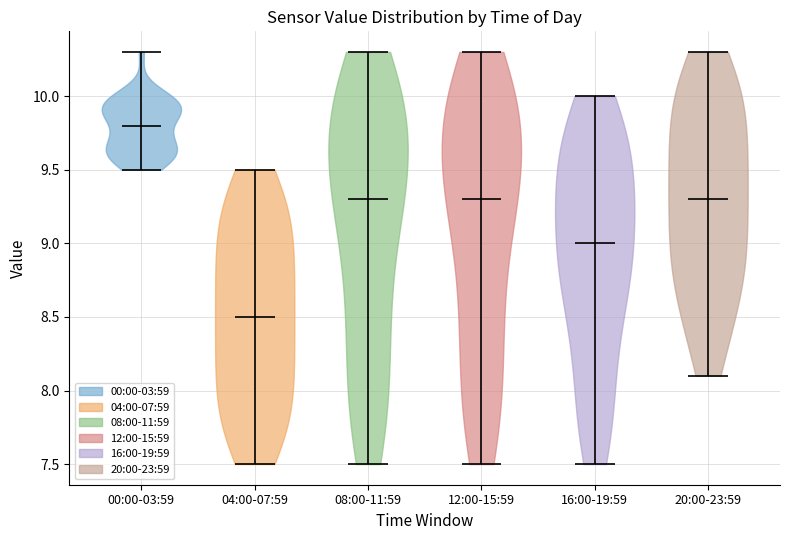

Reading left to right, read every violin against the y-axis: where its median line is, and the lowest and highest points it reaches. The values are not printed on the chart, so give them approximately, as read against the axis.

00:00-03:59: median line 9.8, lowest point 9.5, highest point 10.3
04:00-07:59: median line 8.5, lowest point 7.5, highest point 9.5
08:00-11:59: median line 9.3, lowest point 7.5, highest point 10.3
12:00-15:59: median line 9.3, lowest point 7.5, highest point 10.3
16:00-19:59: median line 9.0, lowest point 7.5, highest point 10.0
20:00-23:59: median line 9.3, lowest point 8.1, highest point 10.3